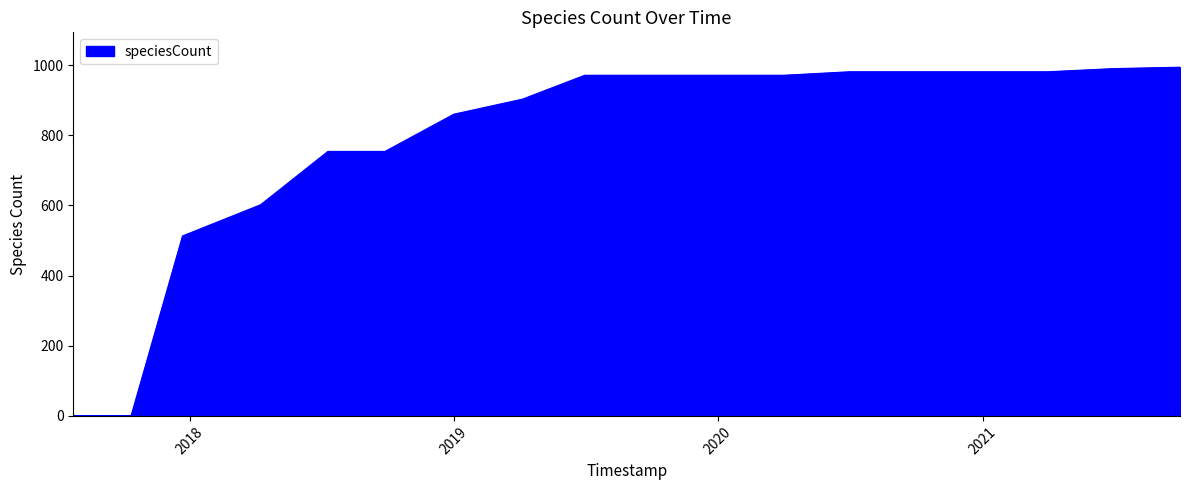

What is the greatest value displayed?

994